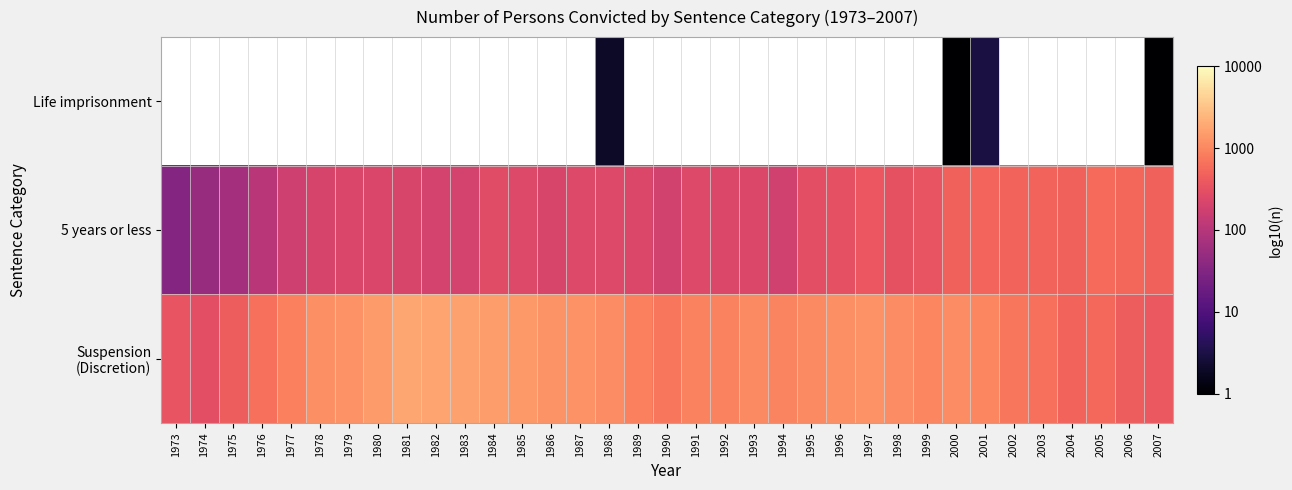

Which series has the largest total across all categories?

Suspension (Discretion)